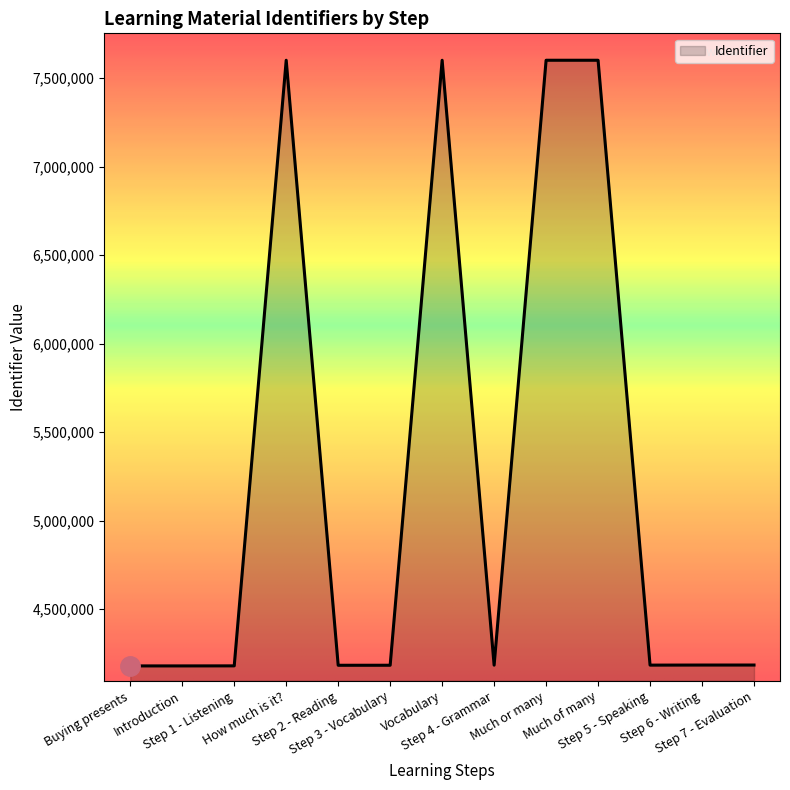

What is the minimum value shown in the chart?

4180188